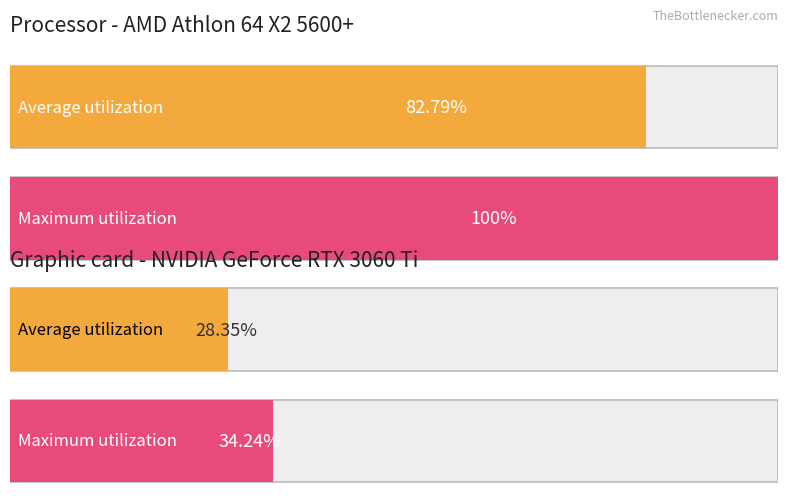

Is it true that B_part1 equals 37 at 3?

False